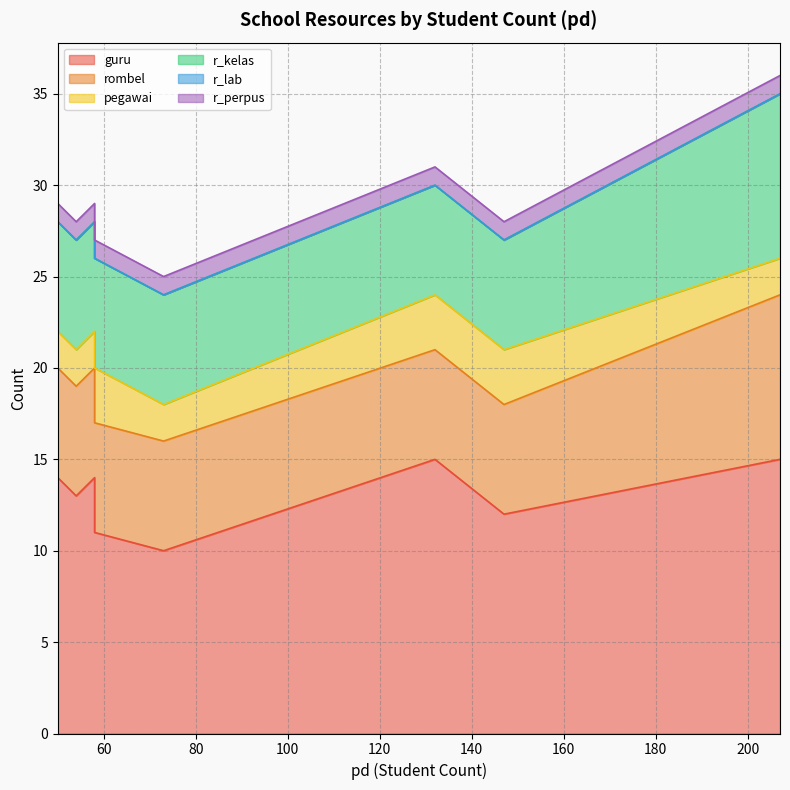

How many series are shown in this chart?

6